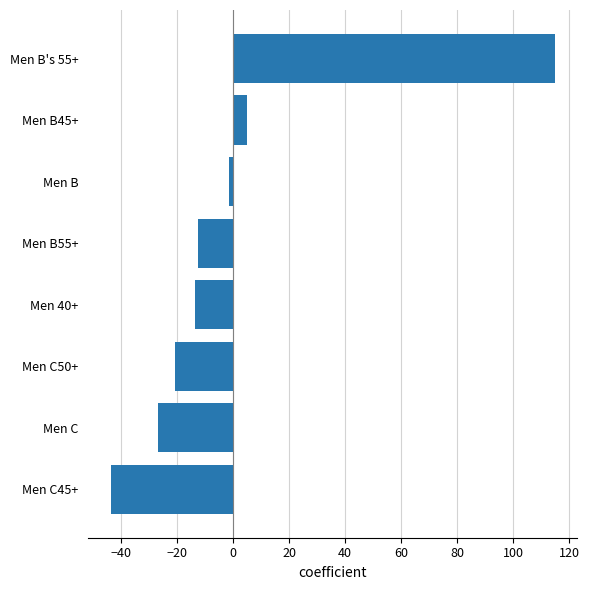

Does the chart contain stacked bars?

No